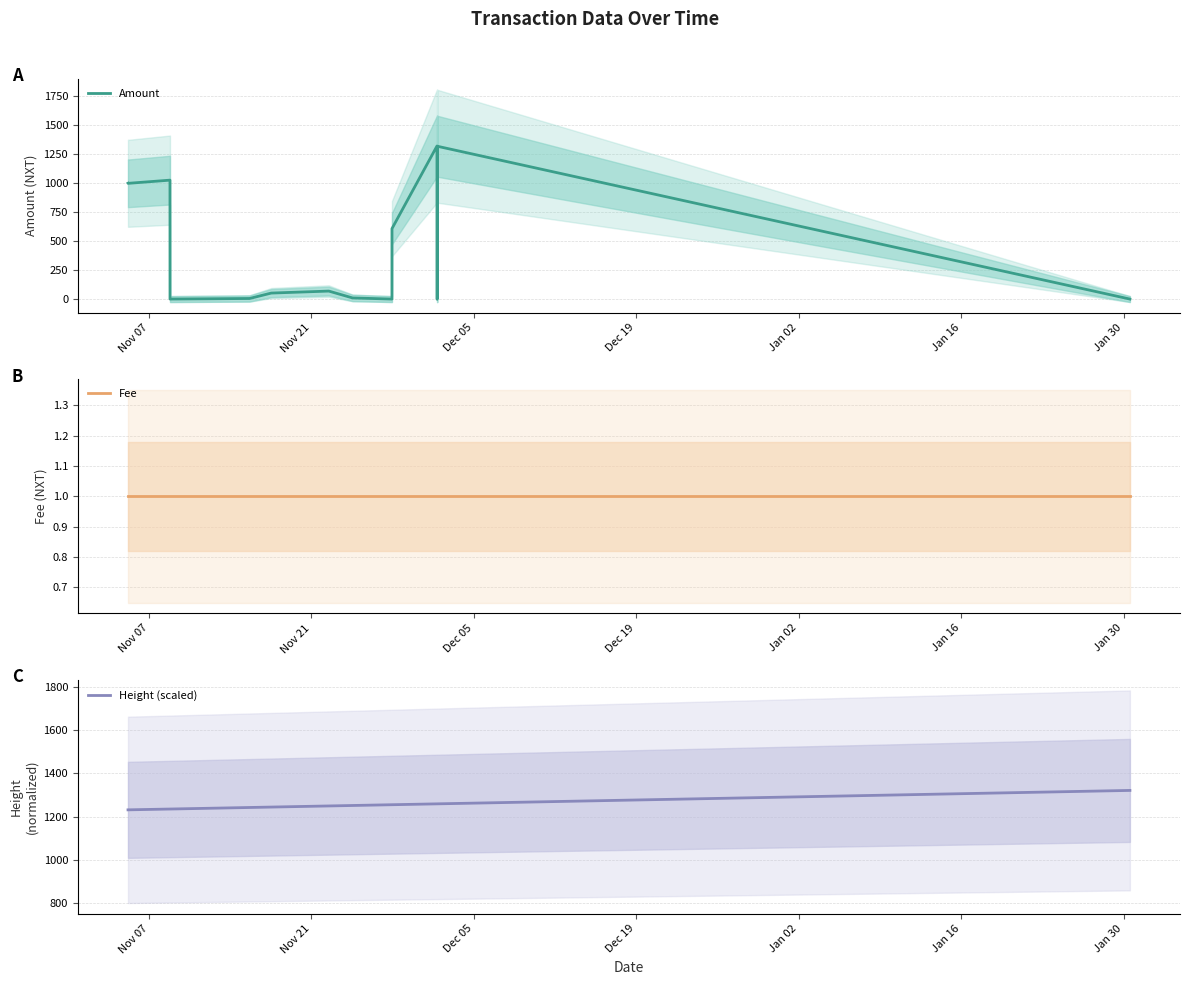

How many data points in Height (scaled) are less than 1251?

8